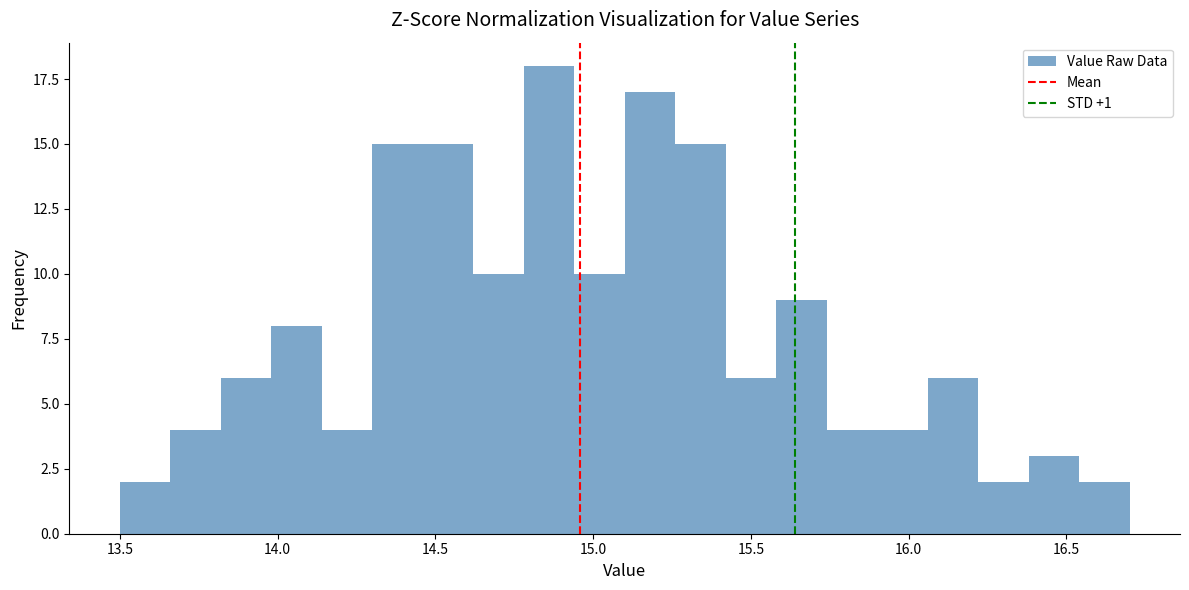

Read against the x-axis, roughly where is the centre of the tallest bar?

14.85